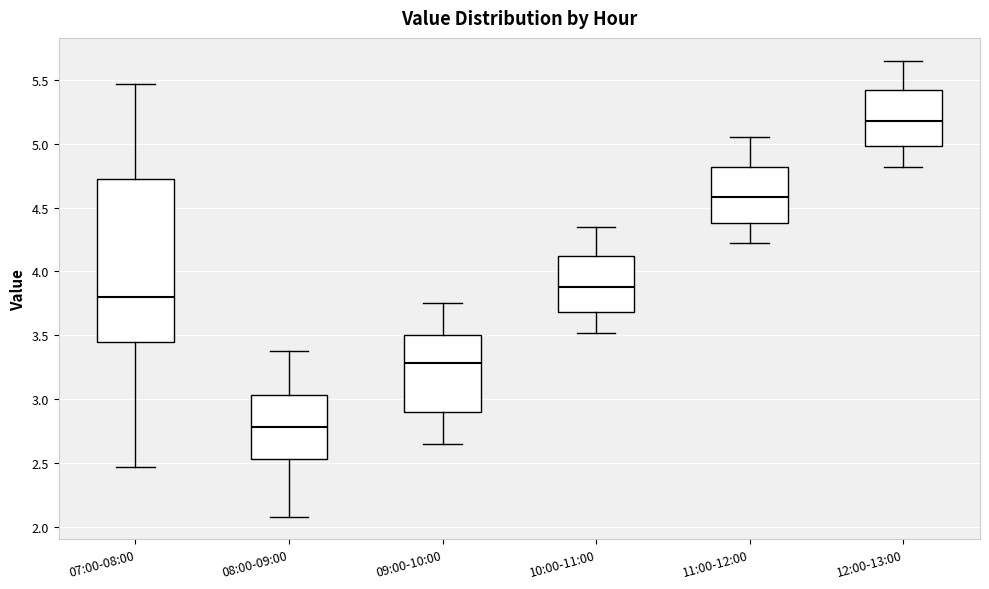

Where is the upper edge of the box for 08:00-09:00 on the y-axis? The values are not printed on the chart, so give them approximately, as read against the axis.

3.05